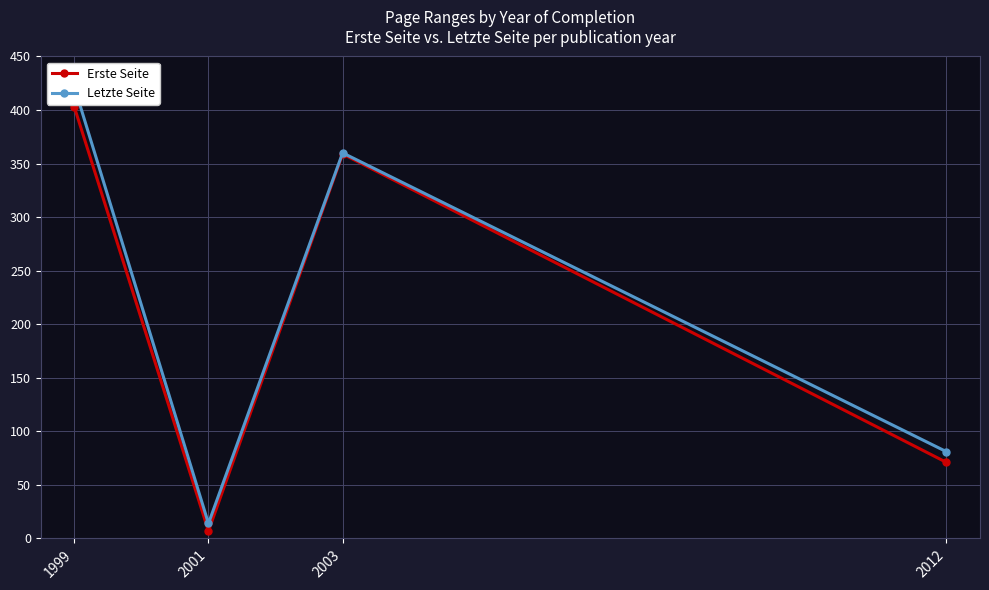

At 2003, list the series in order from largest to smallest.

Letzte Seite, Erste Seite